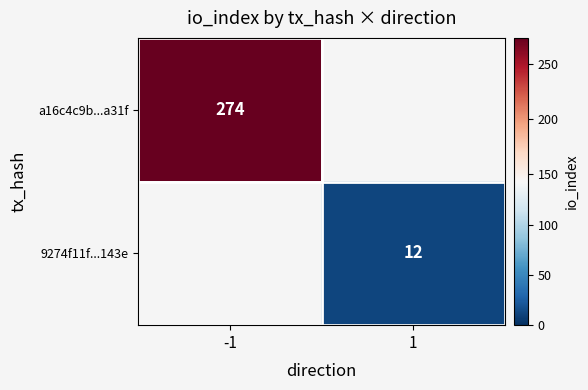

At which category does the chart reach its peak across all series?

-1